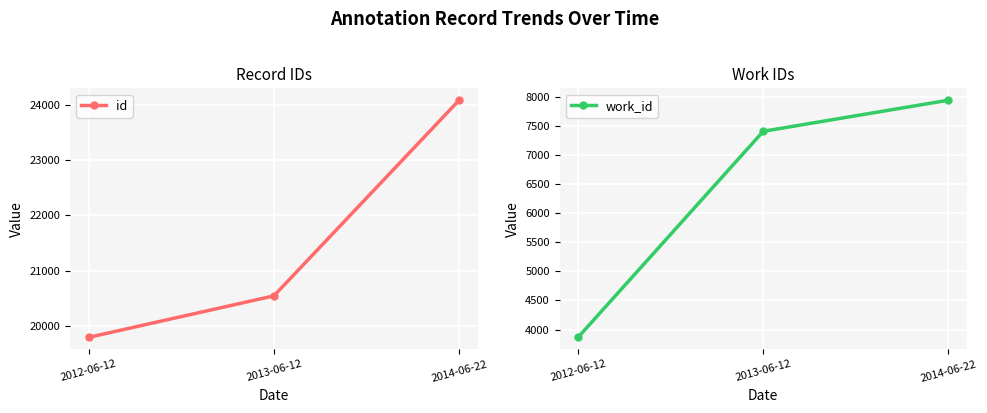

The value of id at 2012-06-12 is 19792. True or false?

True